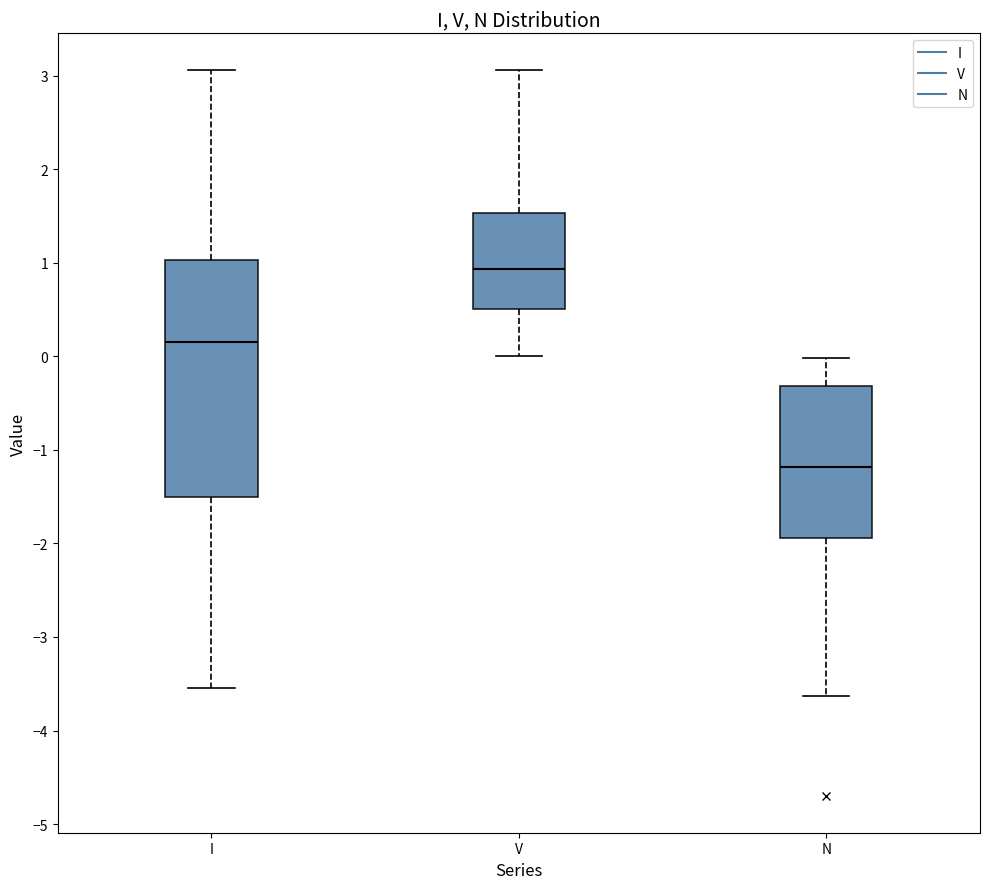

Reading left to right, read every box against the y-axis: the position of its median line, the range the box covers, and the ends of its whiskers. The values are not printed on the chart, so give them approximately, as read against the axis.

I: median 0.2, box -1.5 to 1.0, whiskers -3.5 to 3.1
V: median 0.9, box 0.5 to 1.5, whiskers 0.0 to 3.1
N: median -1.2, box -1.9 to -0.3, whiskers -3.6 to 0.0